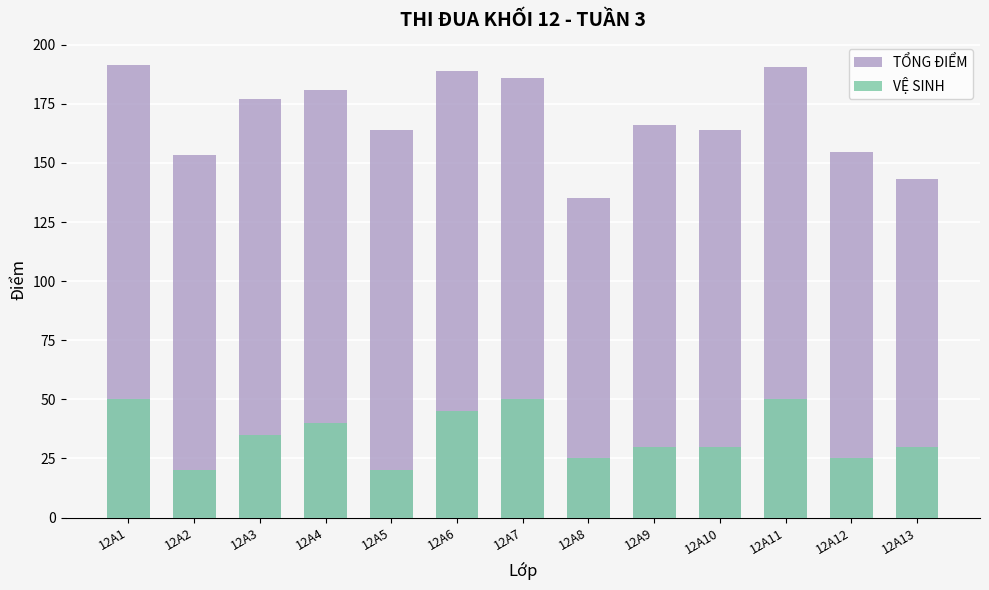

Is it true that VỆ SINH equals 27.6 at 12A2?

False